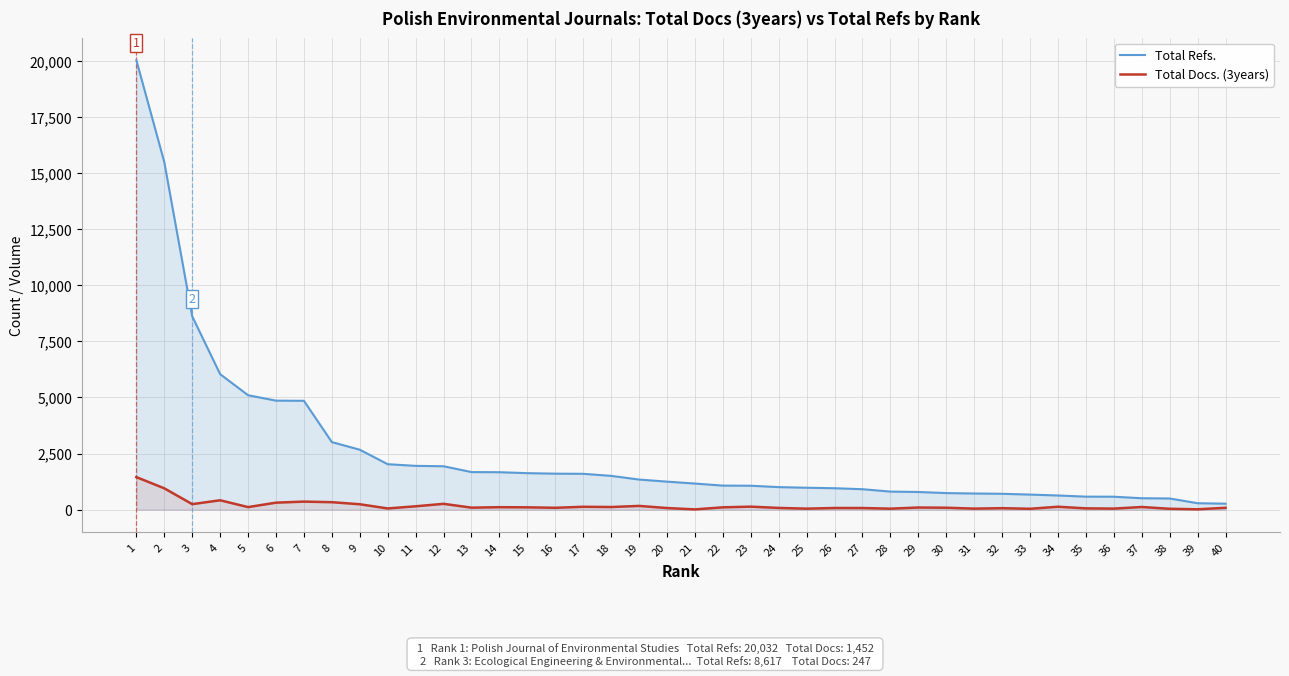

Count the number of data series in this chart.

2